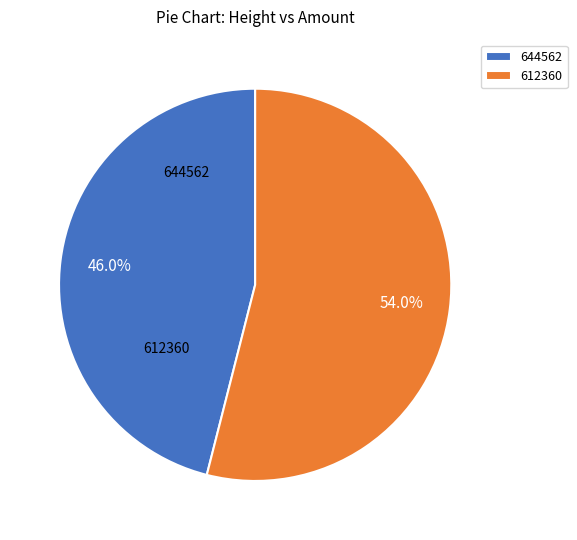

What is the majority slice?

612360